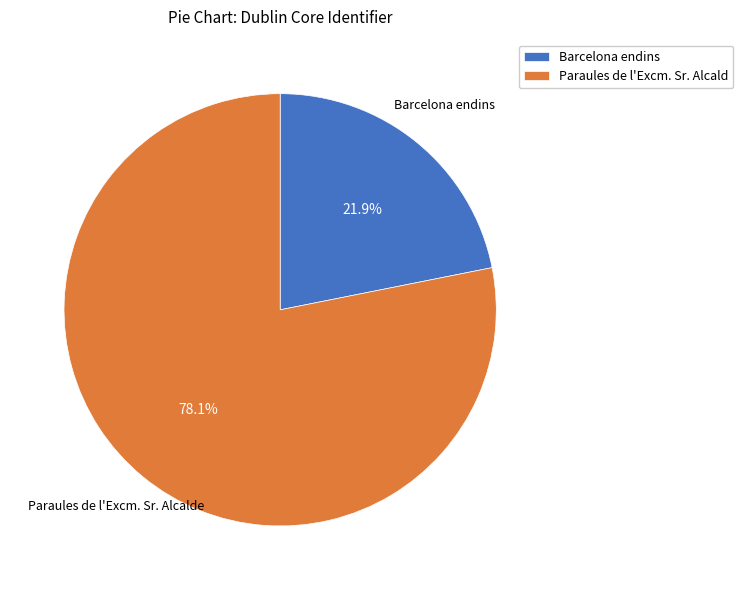

What percentage is NOT represented by Barcelona endins?

78.1%